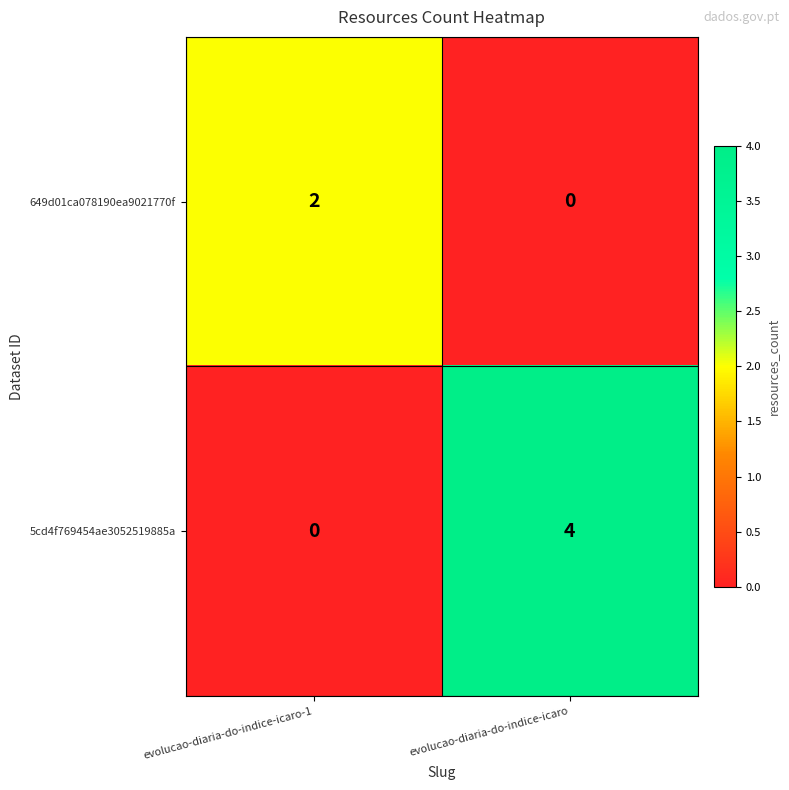

What is the maximum value for 5cd4f769454ae3052519885a?

4